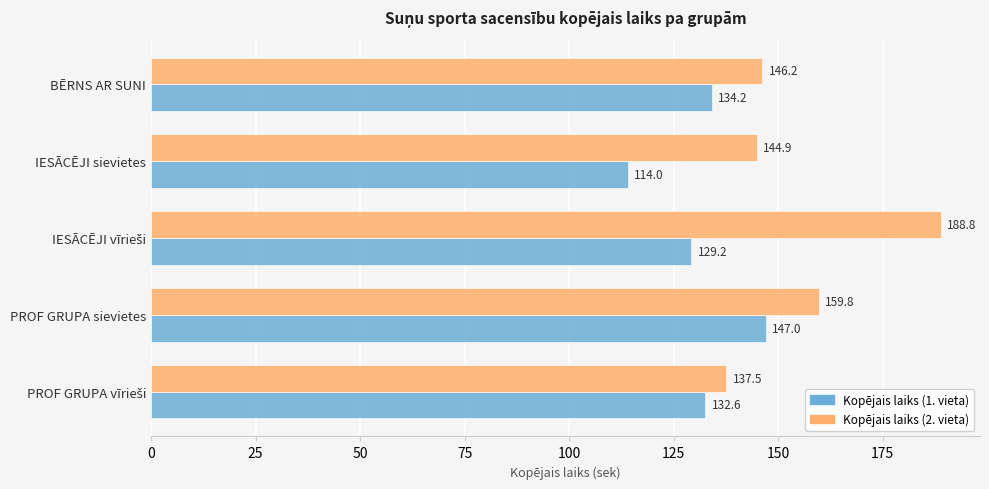

What is the difference between the highest and lowest values at IESĀCĒJI sievietes?

30.9